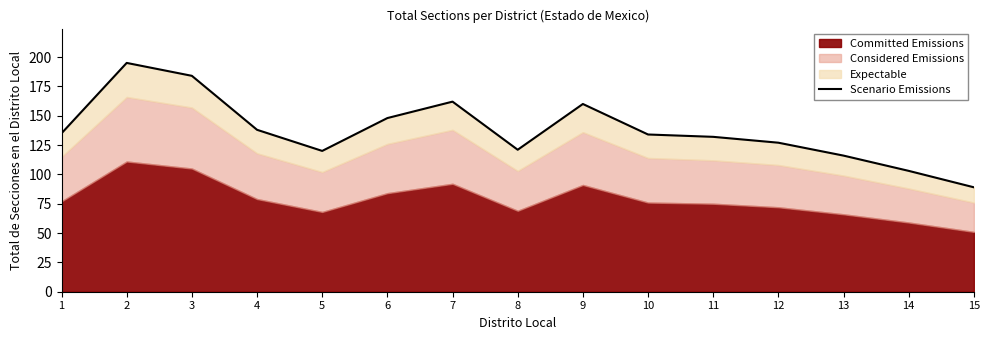

At which label is the value closest to 142?

4